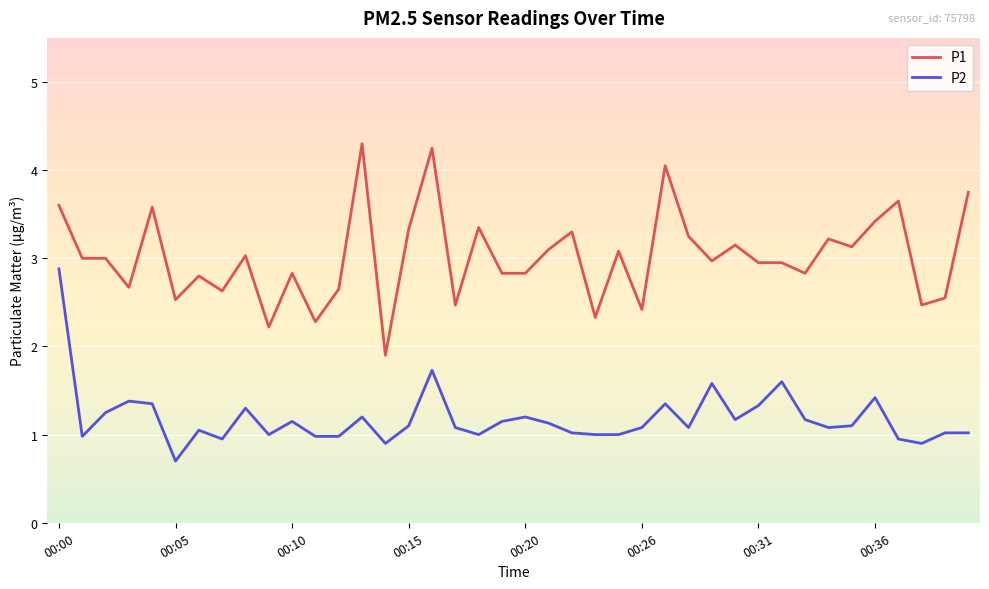

True or false: P2 has more than 1 points higher than both neighbors.

True